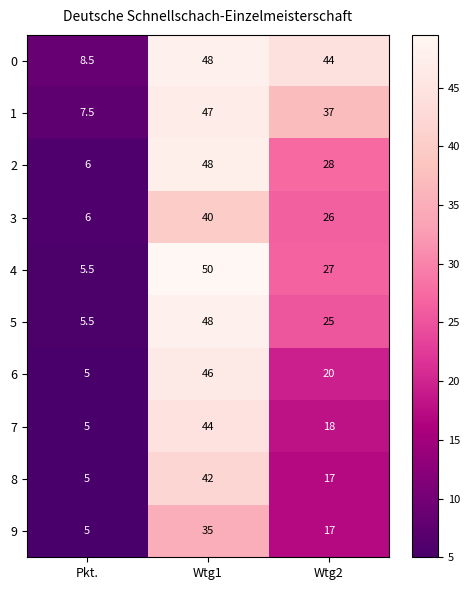

Reading left to right, transcribe all the data shown in this chart.

0: 8.5	48.0	44.0
1: 7.5	47.0	37.0
2: 6.0	48.0	28.0
3: 6.0	40.0	26.0
4: 5.5	50.0	27.0
5: 5.5	48.0	25.0
6: 5.0	46.0	20.0
7: 5.0	44.0	18.0
8: 5.0	42.0	17.0
9: 5.0	35.0	17.0